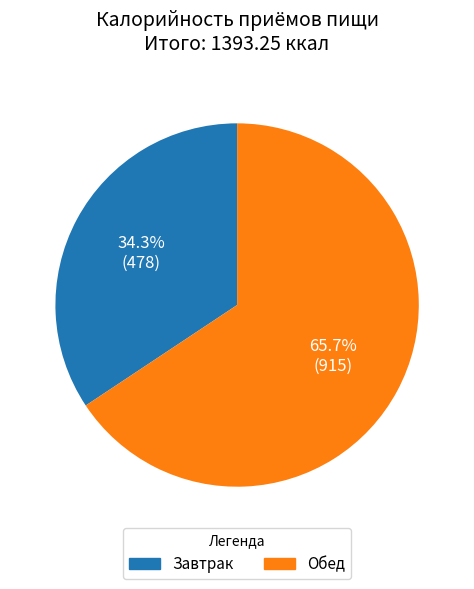

Count the number of slices in the pie.

2